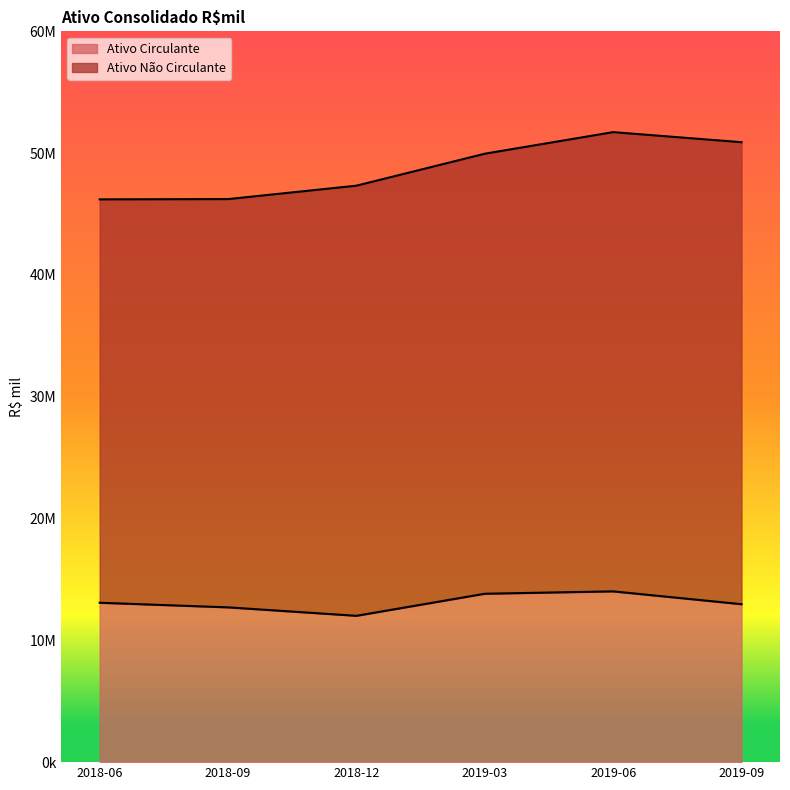

How many categories are shown in the chart?

6